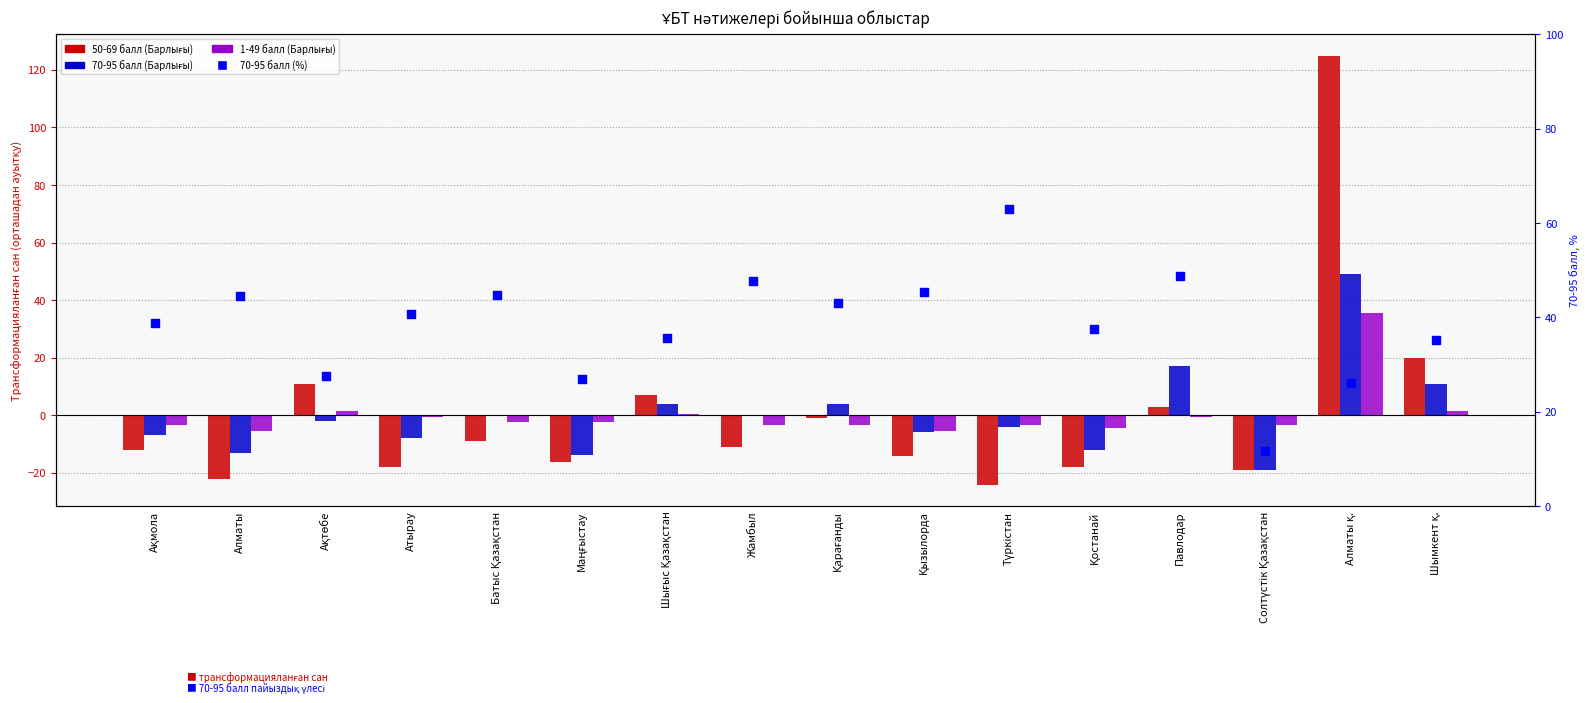

Which series contains the lowest Y value?

50-69 балл (Барлығы)